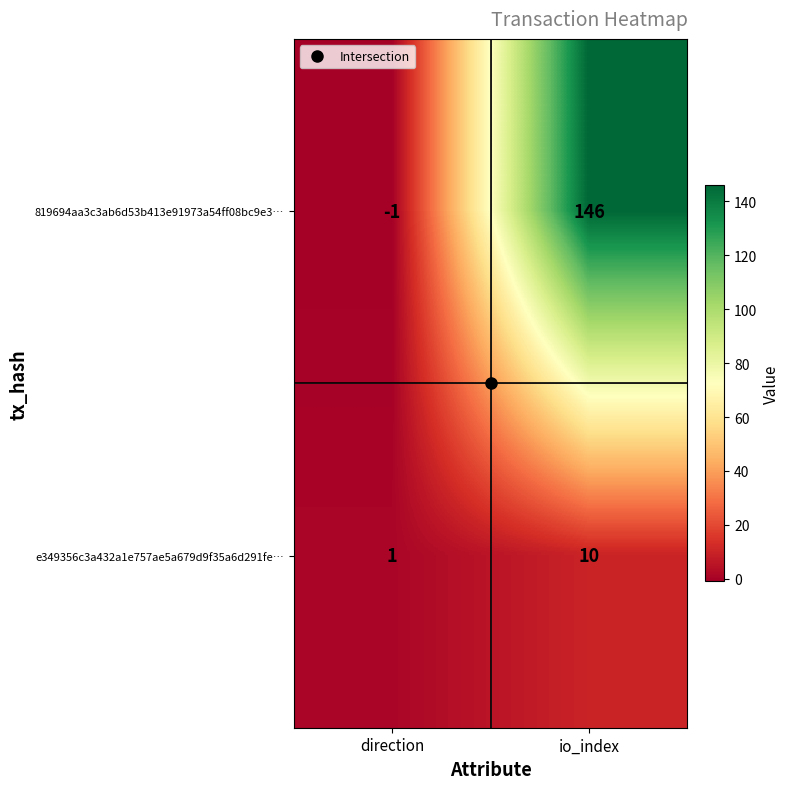

Which series changed the most between direction and io_index?

819694aa3c3ab6d53b413e91973a54ff08bc9e3…